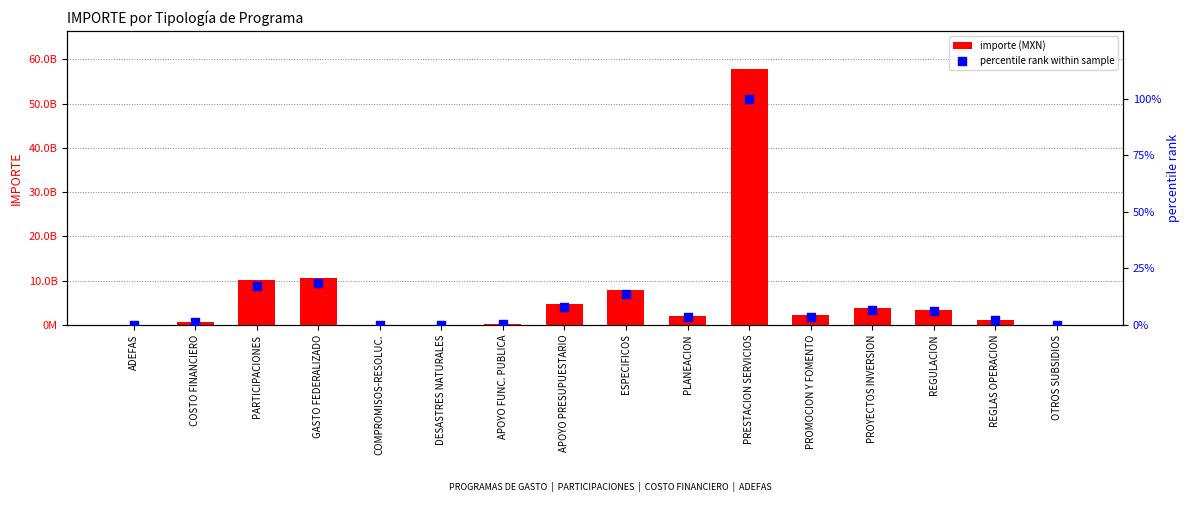

What are all the series names shown in the legend?

importe (MXN), percentile rank within sample